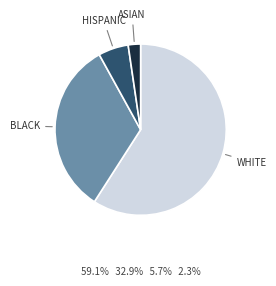

Is there a majority slice in this chart?

Yes